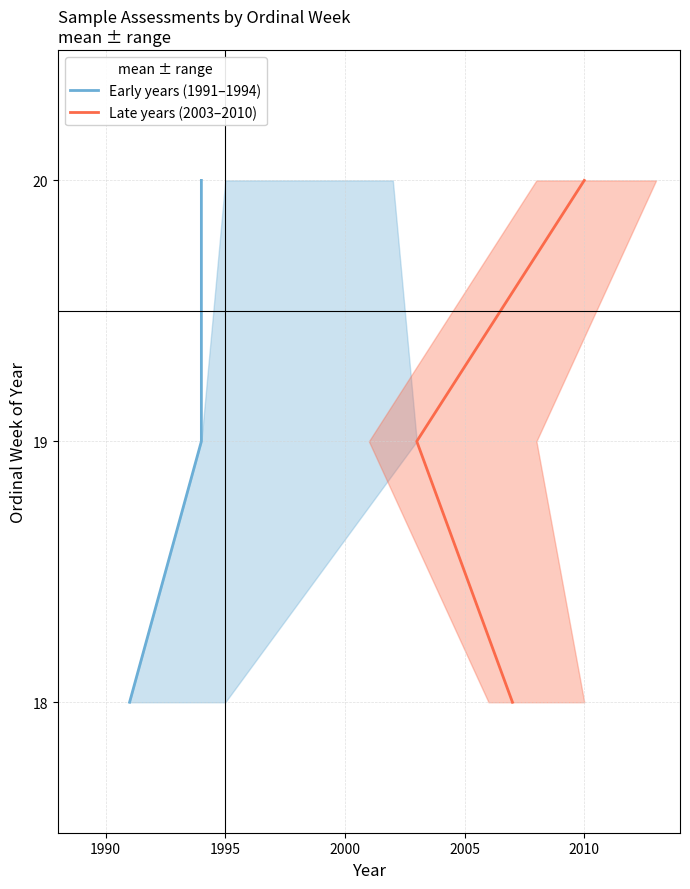

The Late years (2003–2010) series shows 12 at 1985. True or false?

False